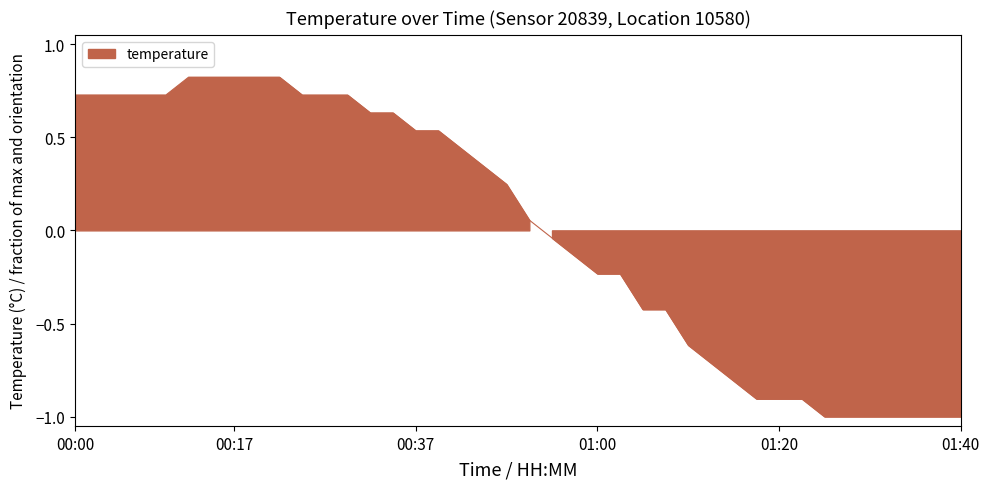

Which label corresponds to the smallest value in the chart?

01:25